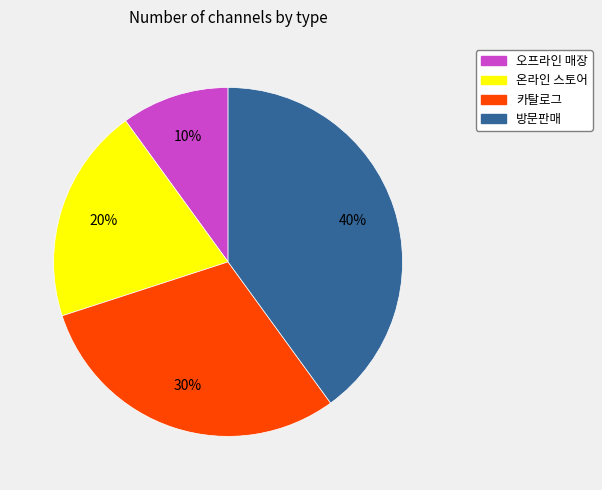

Which category has the biggest portion of the pie?

방문판매